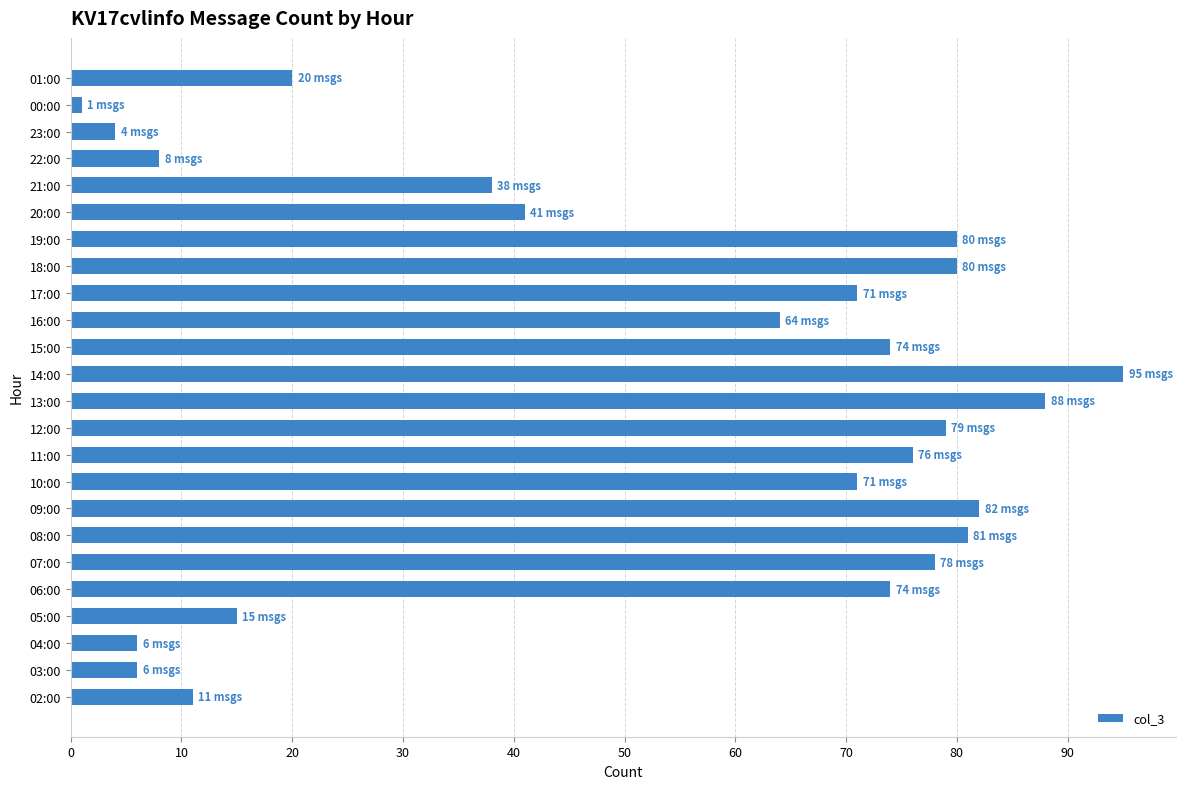

What is the difference between the maximum and minimum values?

94